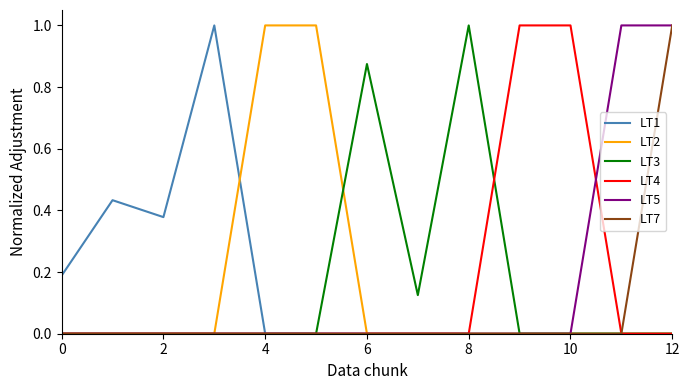

What is the greatest value displayed?

1.0